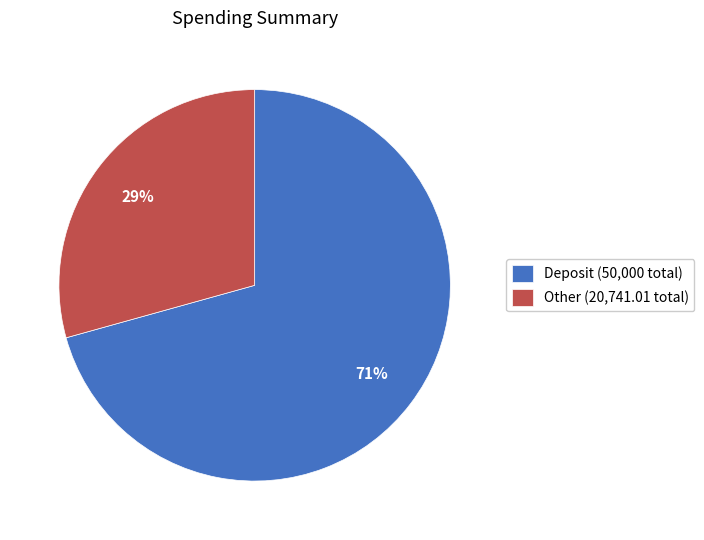

To the nearest percent, what is the combined percentage of Other (20,741.01 total) and Deposit (50,000 total)?

100%